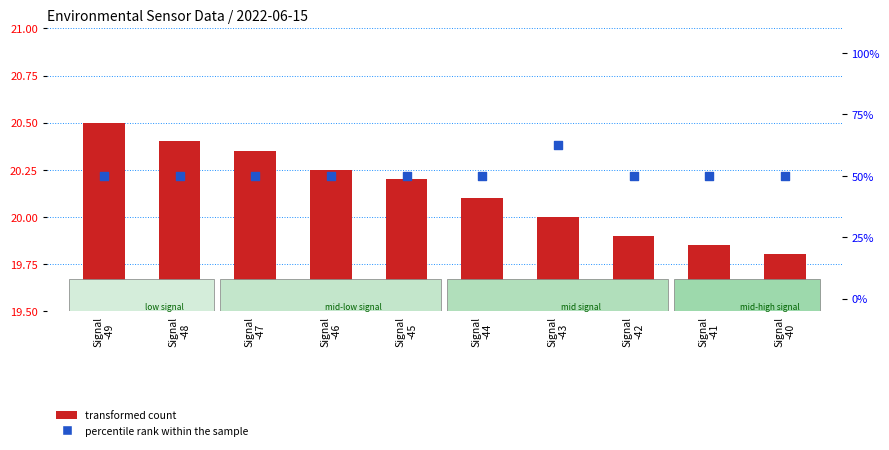

Which series has the largest Y range (max minus min)?

percentile rank within the sample